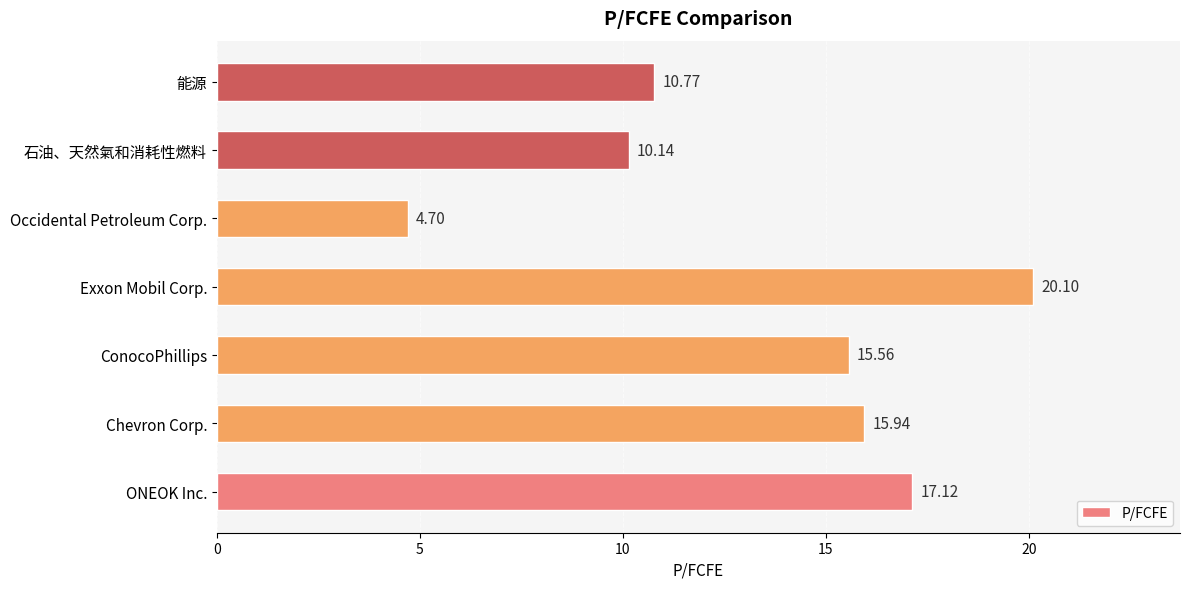

At which label is the value closest to 12?

能源